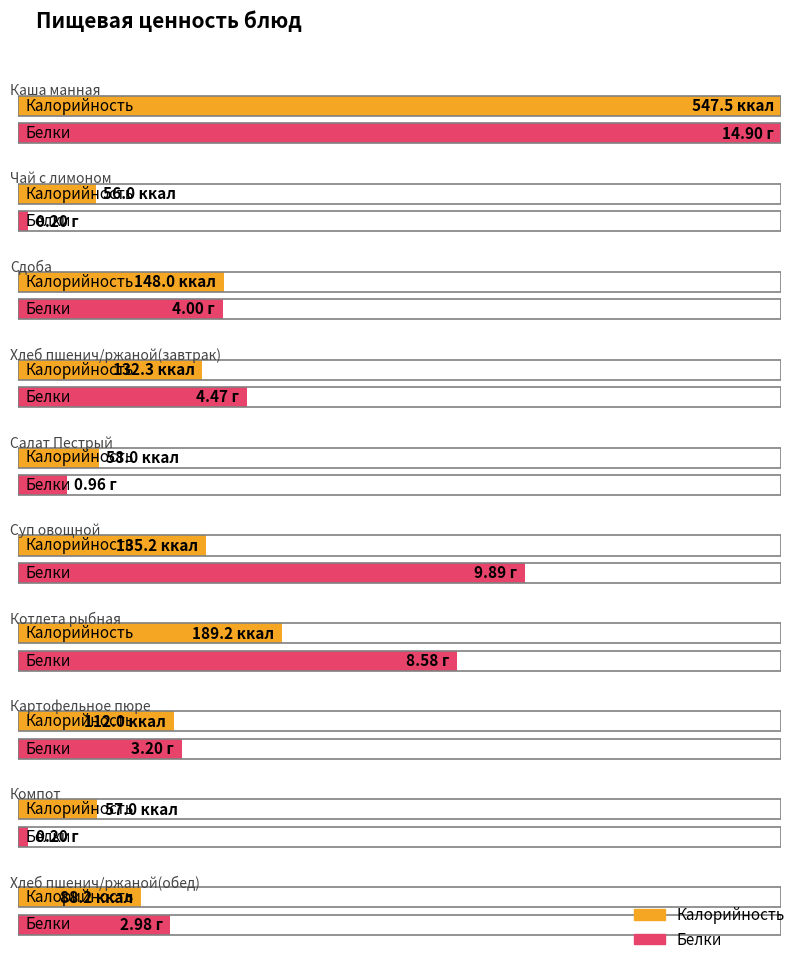

What is the highest value of the Калорийность series?

547.5